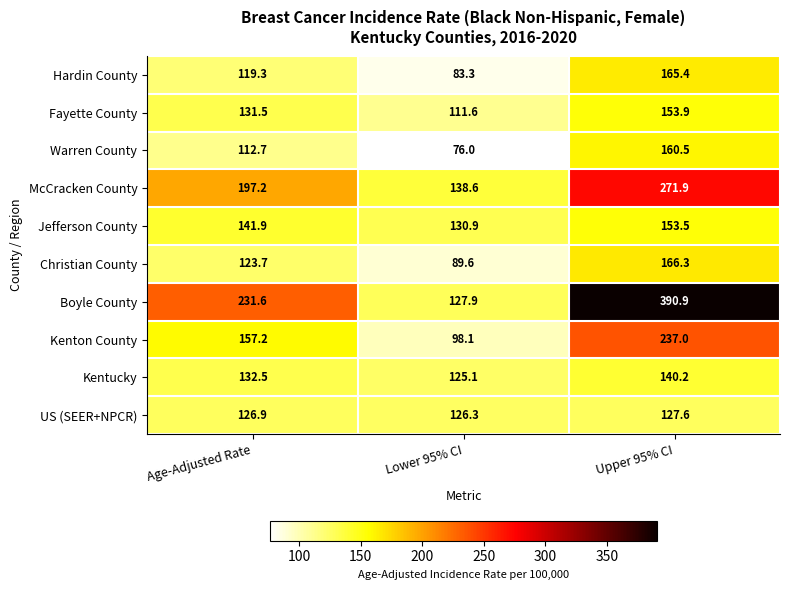

Is it true that Kentucky equals 140.2 at Upper 95% CI?

True